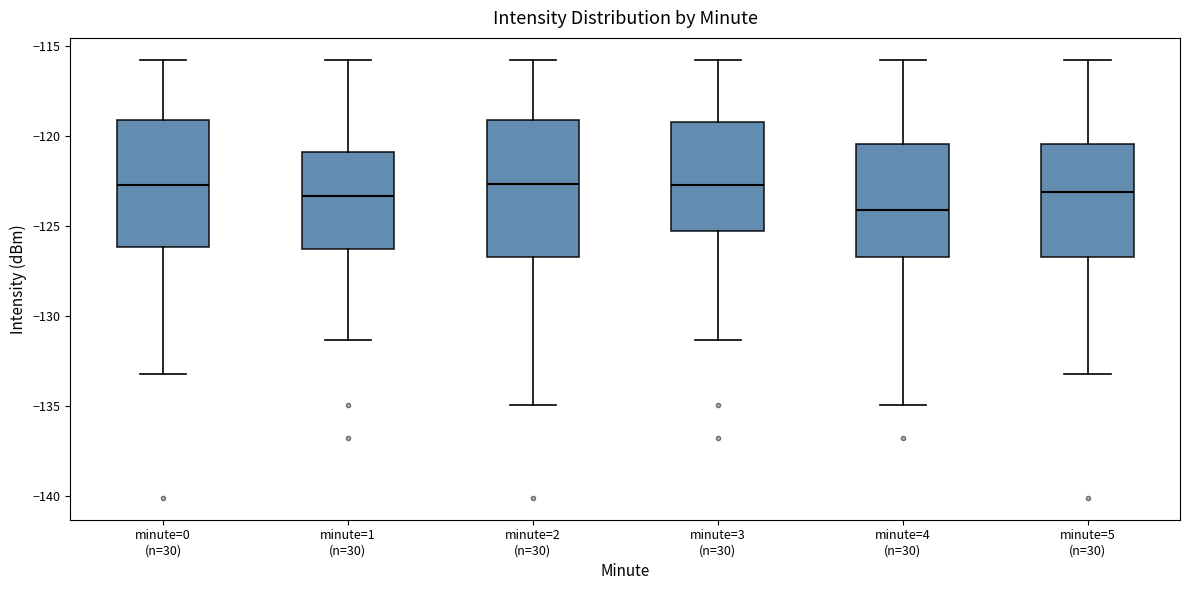

Which box's median line is the lowest?

minute=4 (n=30)